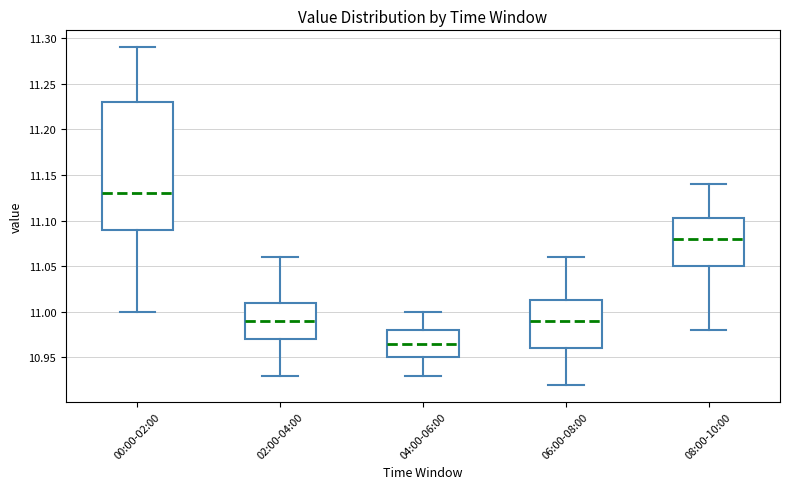

Reading left to right, transcribe this box plot: for each box, give where its median line is, the range the box spans, and where its two whiskers end, as read against the y-axis. The values are not printed on the chart, so give them approximately, as read against the axis.

00:00-02:00: median 11.130, box 11.090 to 11.230, whiskers 11.000 to 11.290
02:00-04:00: median 10.990, box 10.970 to 11.010, whiskers 10.930 to 11.060
04:00-06:00: median 10.965, box 10.950 to 10.980, whiskers 10.930 to 11.000
06:00-08:00: median 10.990, box 10.960 to 11.015, whiskers 10.920 to 11.060
08:00-10:00: median 11.080, box 11.050 to 11.105, whiskers 10.980 to 11.140